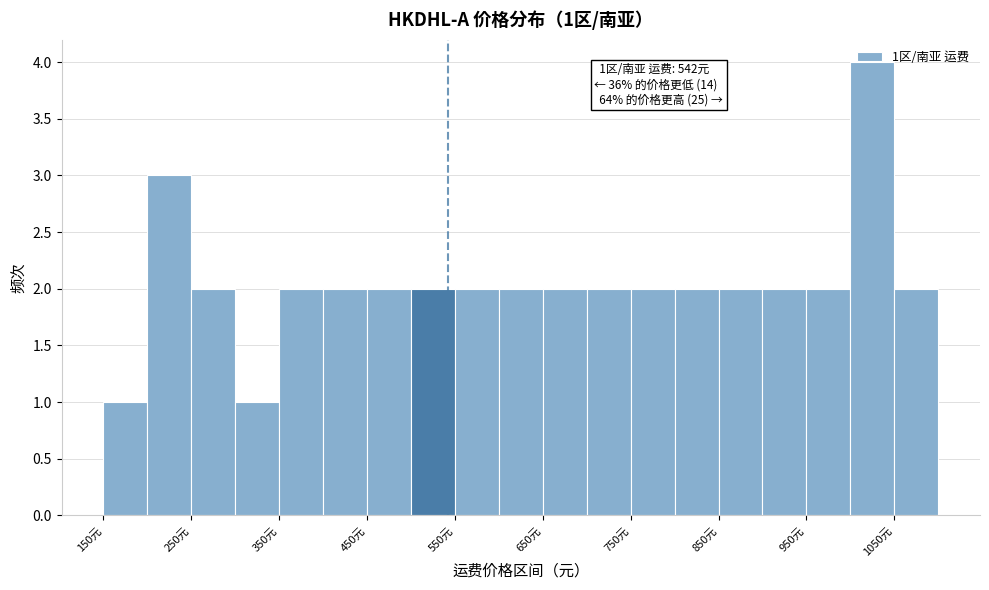

Over which range of the x-axis is the bar tallest?

1000 to 1050